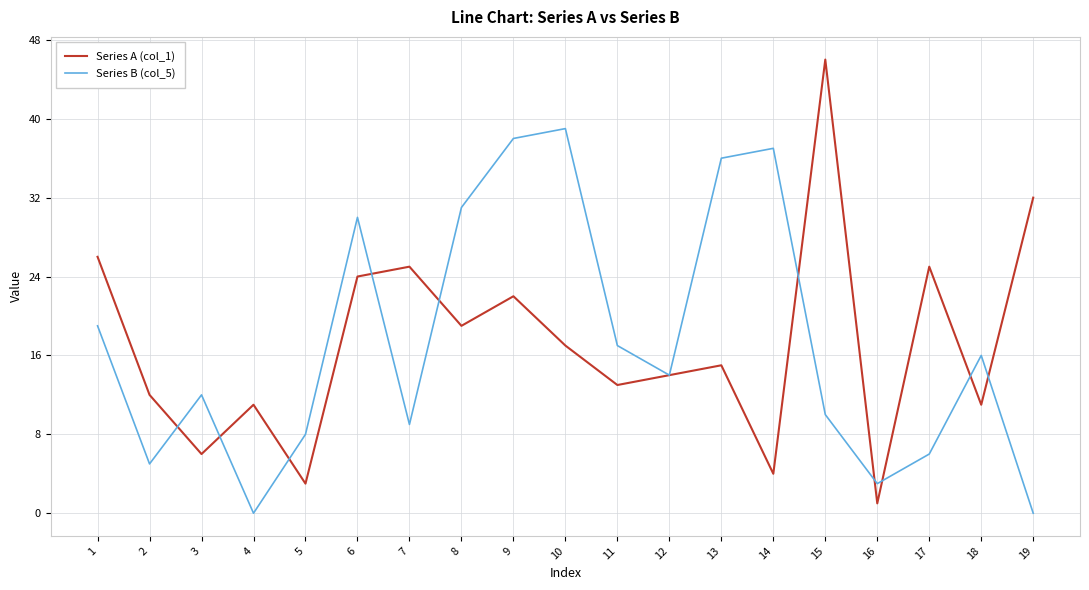

In Series B (col_5), how many points are lower than both neighbors (excluding endpoints)?

5